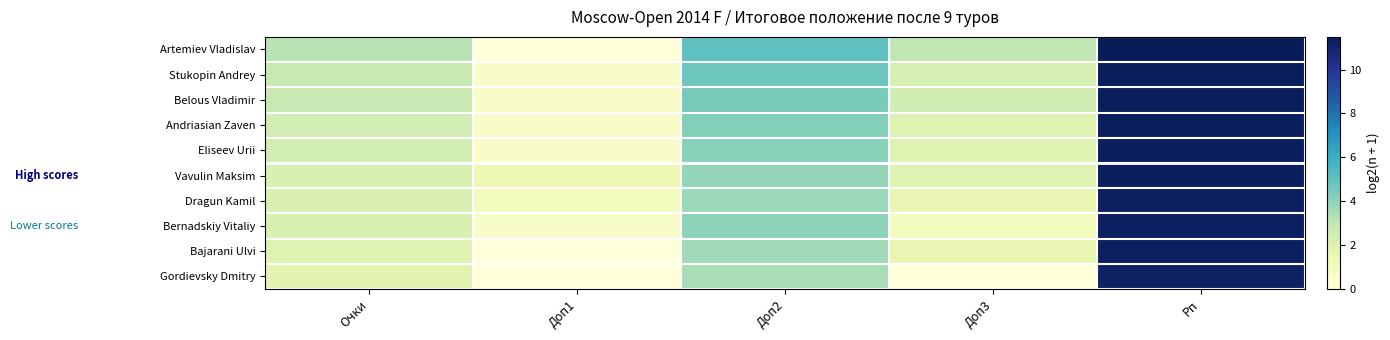

Which has a higher value, Рп or Доп3?

Рп